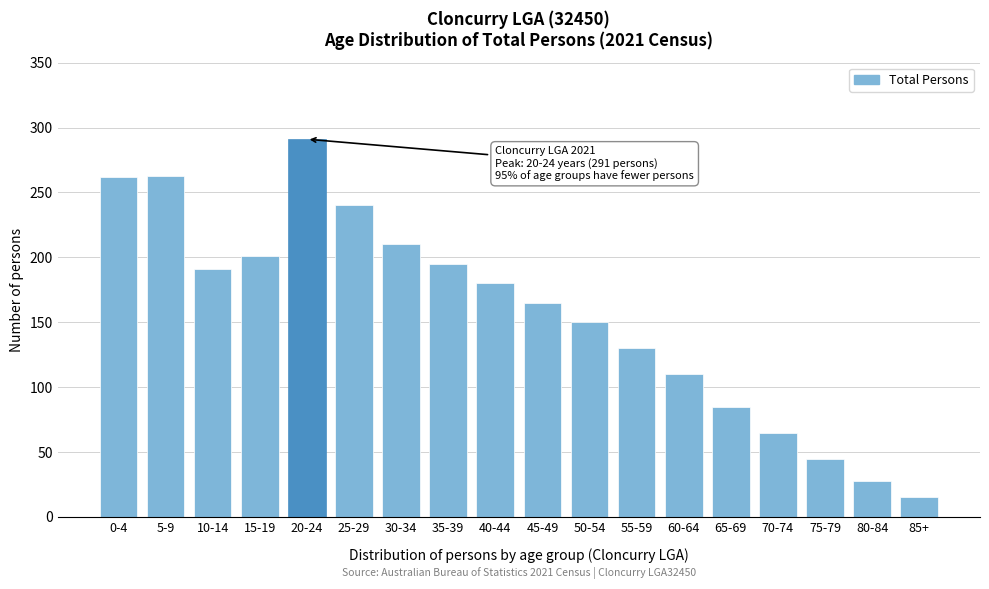

What value does the data have at 5-9, to the nearest 50?

250